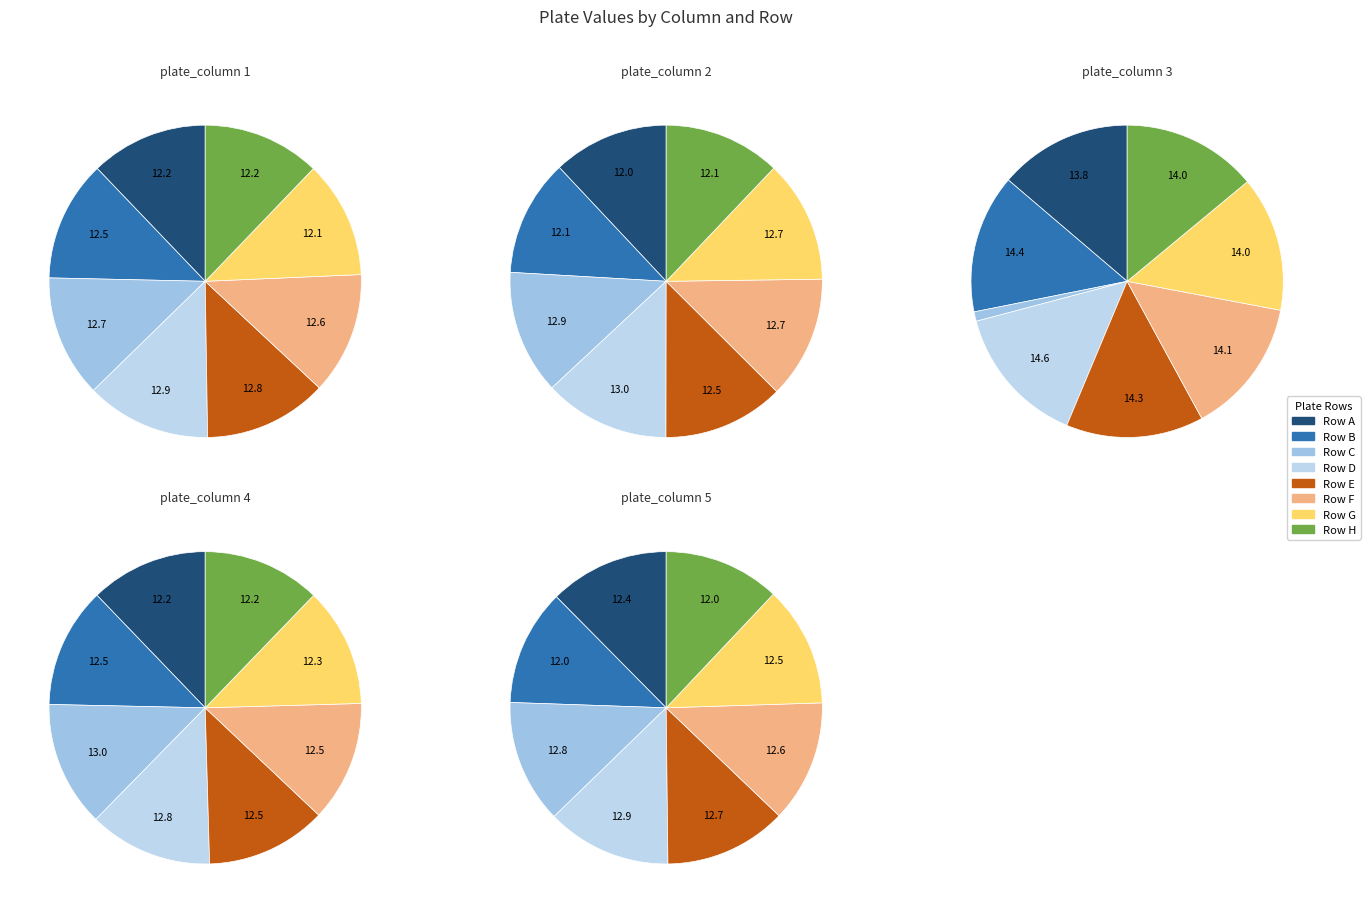

To the nearest percent, what percentage of the pie is Row A?

12%